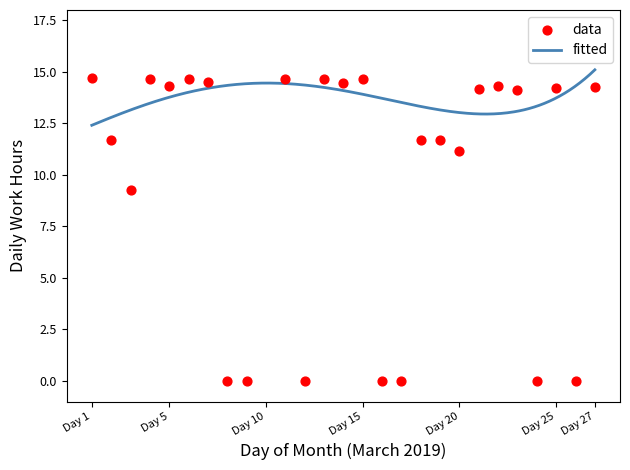

Between 16 and 19, which is larger?

19